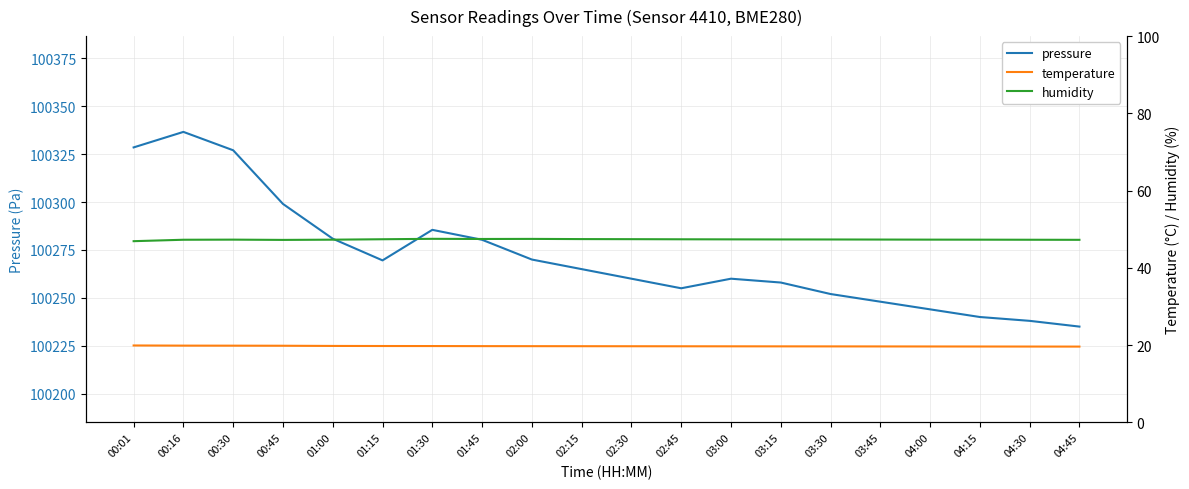

At which label does humidity reach its peak?

01:30